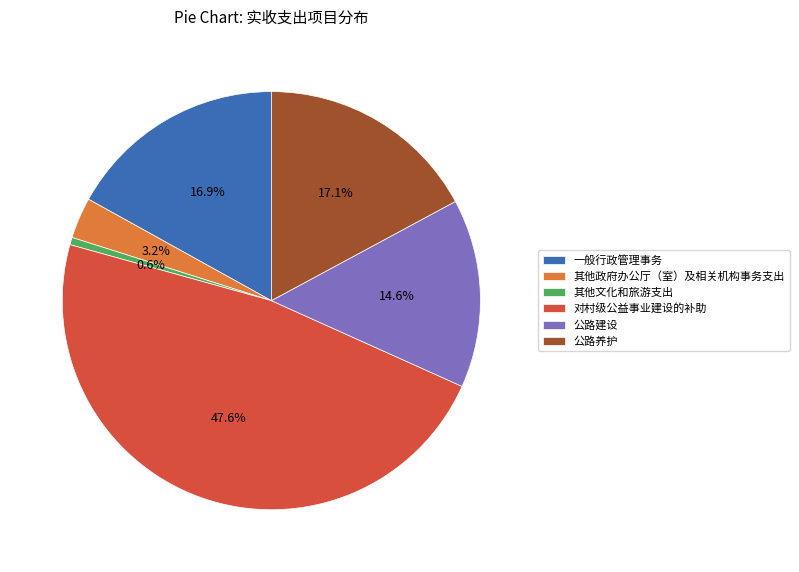

Is it true that 对村级公益事业建设的补助 is 36% of the pie?

False